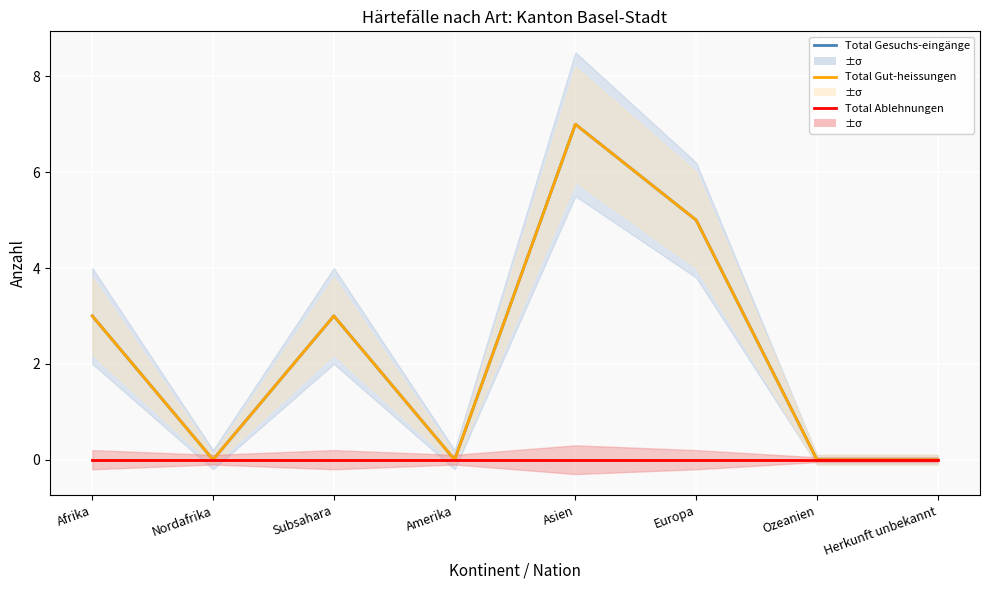

How many lines are shown in the chart?

3